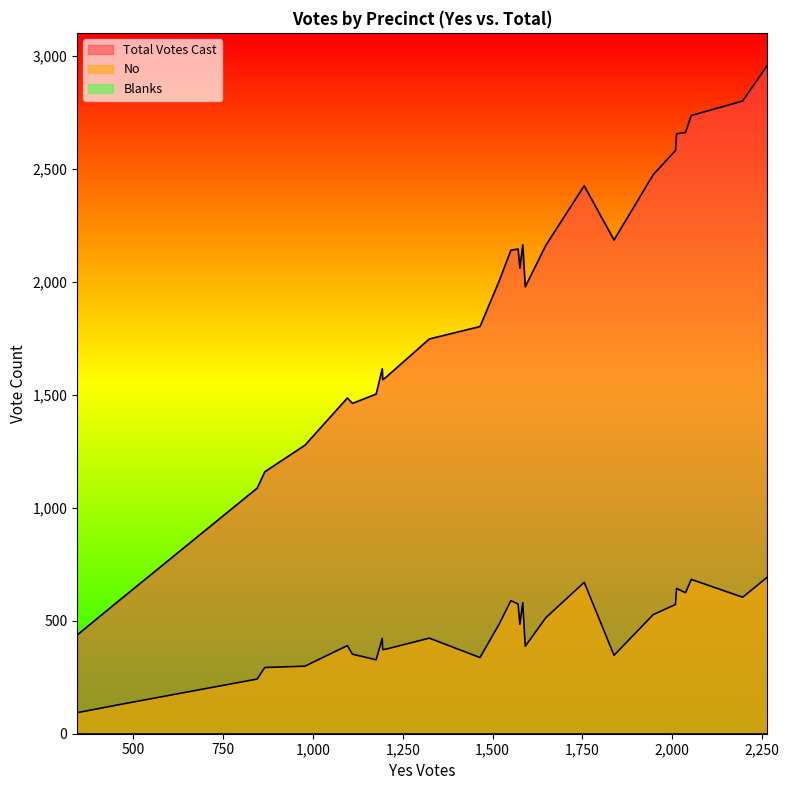

Which category has the highest value in the Blanks series?

1194